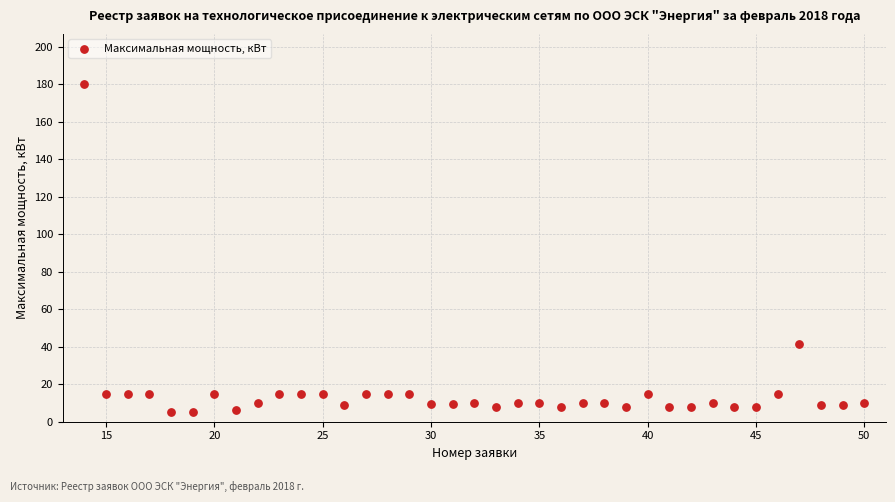

What is the range of Y values (max minus min)?

175.0